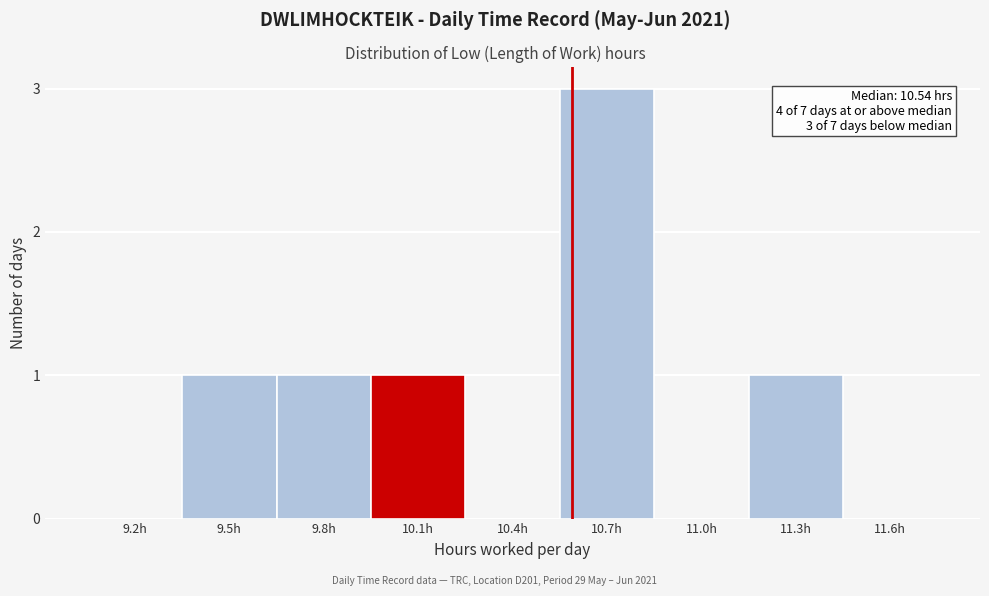

Reading right to left, list all the values displayed in this chart.

11.6h=0	11.3h=1	11.0h=0	10.7h=3	10.4h=0	10.1h=1	9.8h=1	9.5h=1	9.2h=0